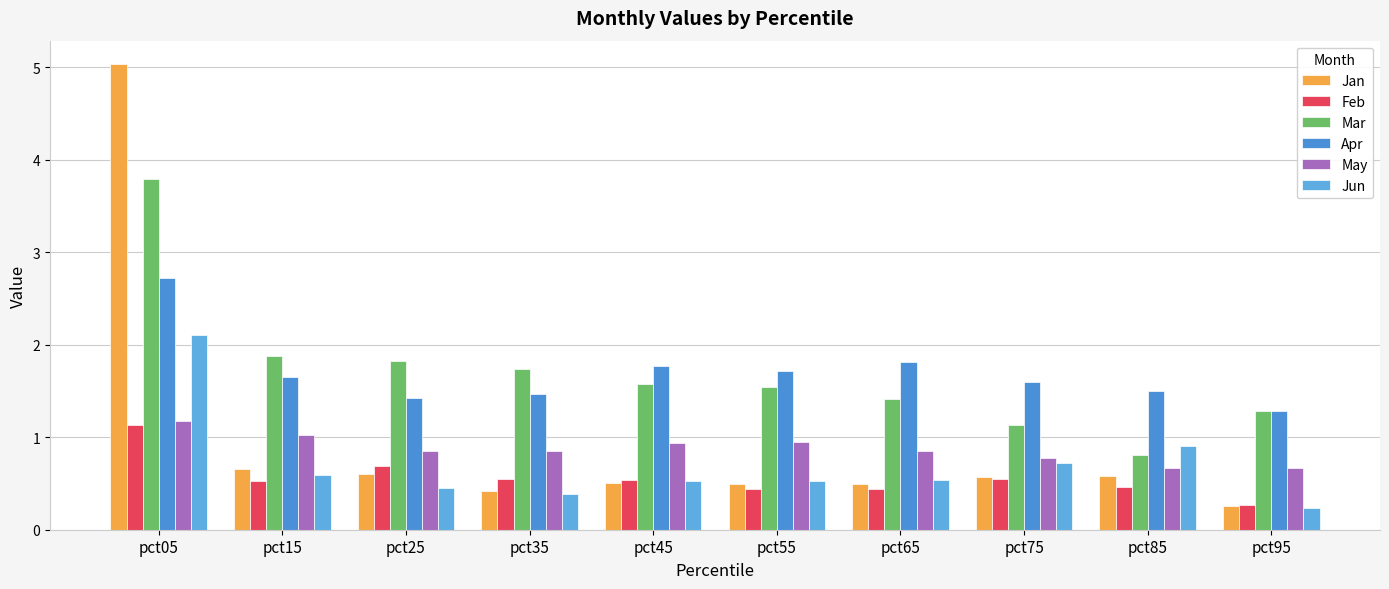

What is the spread (max minus min) of values at pct15?

1.3